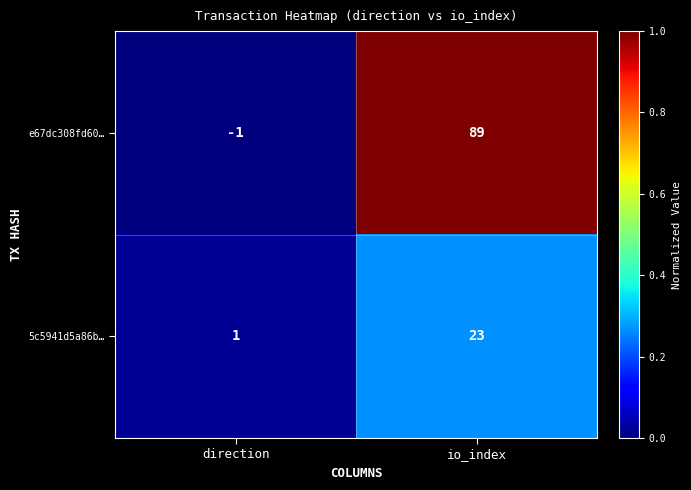

The e67dc308fd60… series shows 140 at io_index. True or false?

False